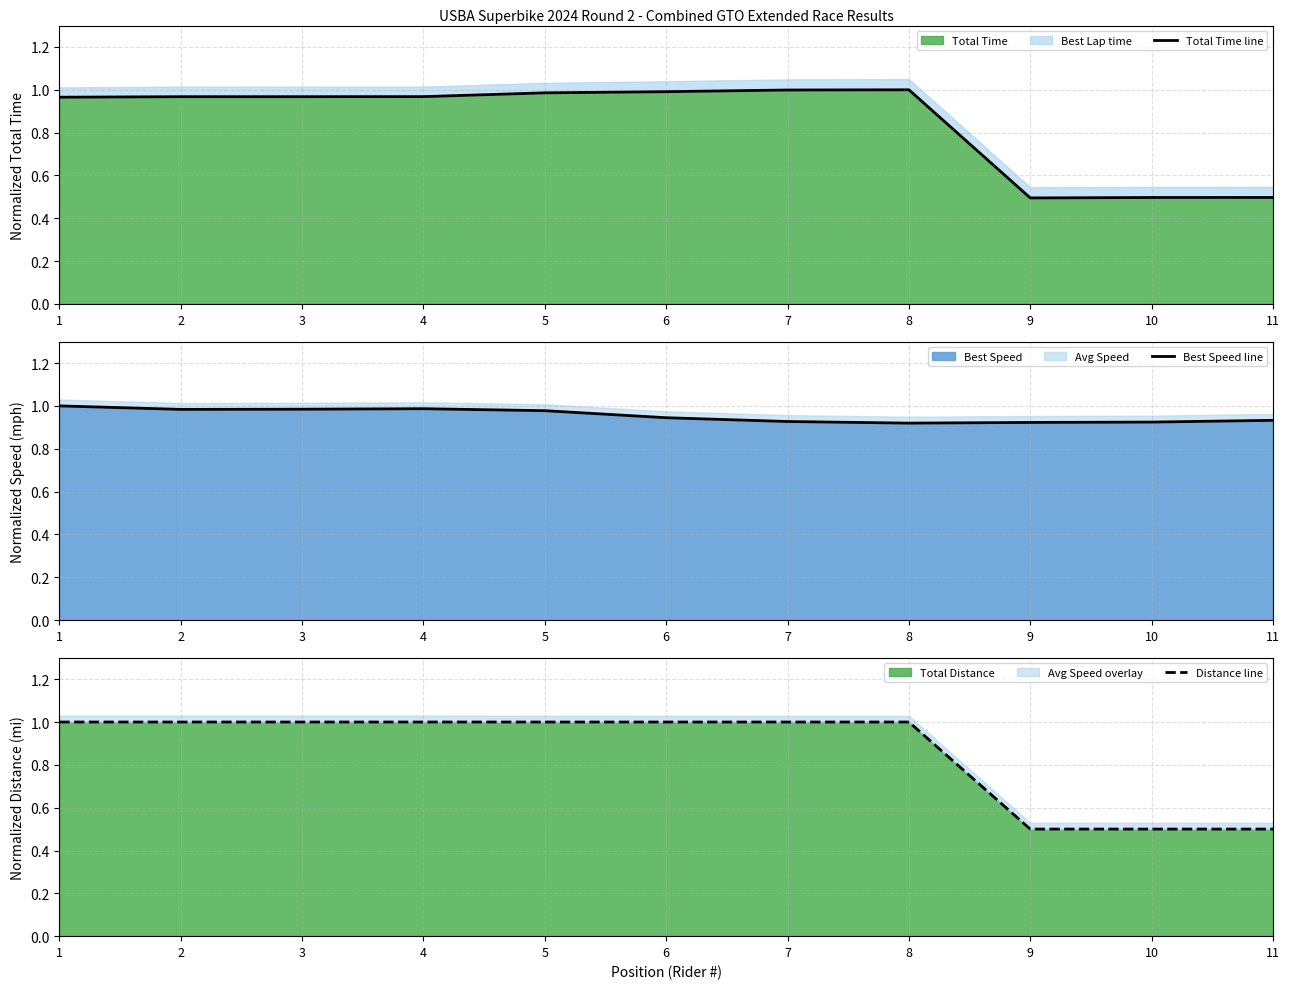

True or false: Distance line has a value of 1.0 at 7.

True